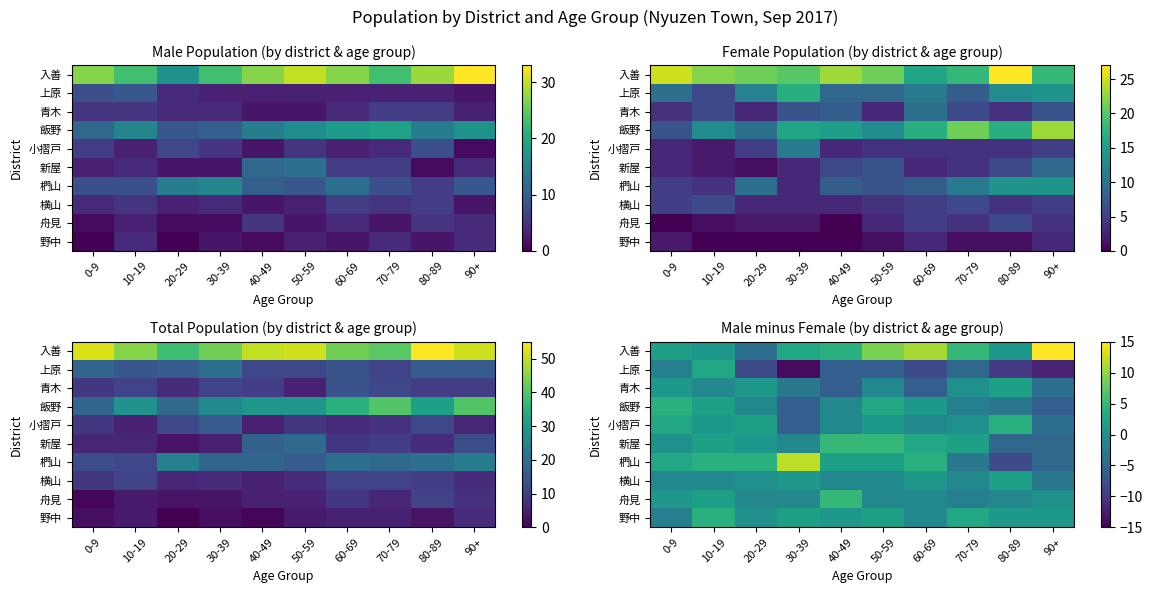

Is it true that 新屋 equals -3 at 80-89?

False